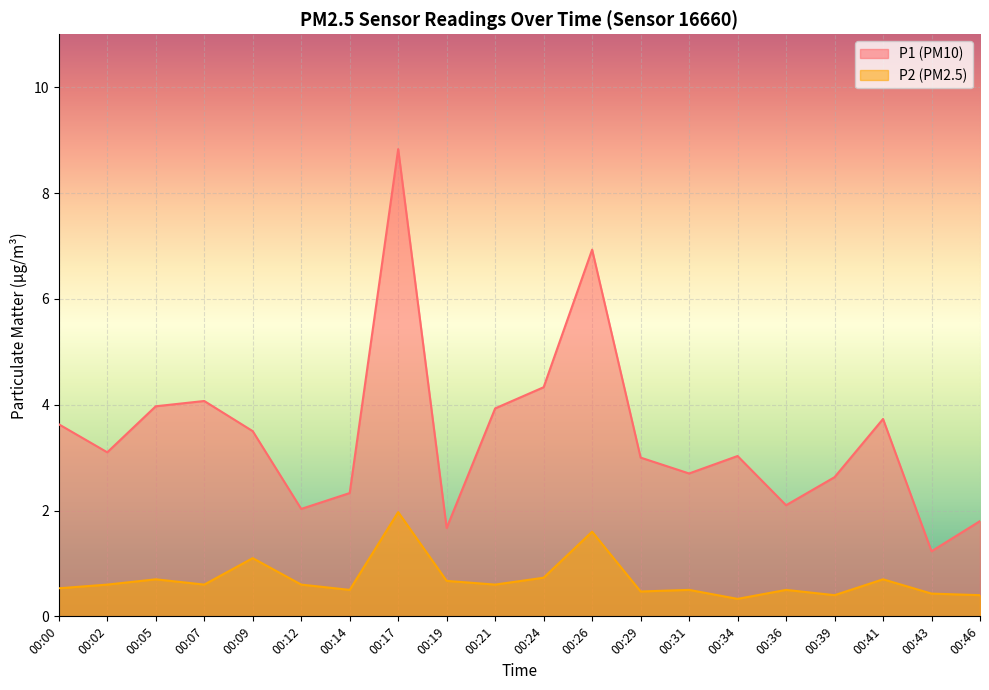

What is the total value across all series at 00:00?

4.2